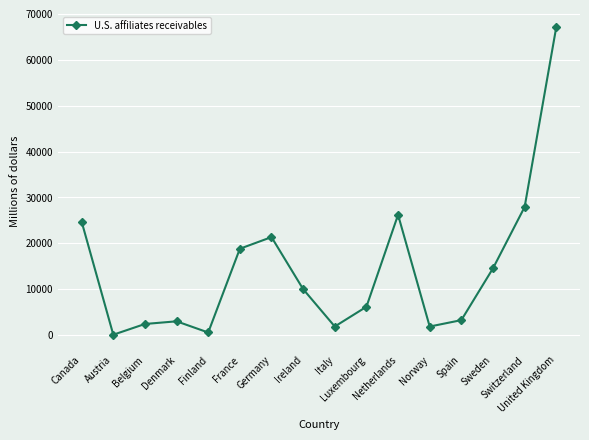

At which category does the chart reach its peak across all series?

United Kingdom